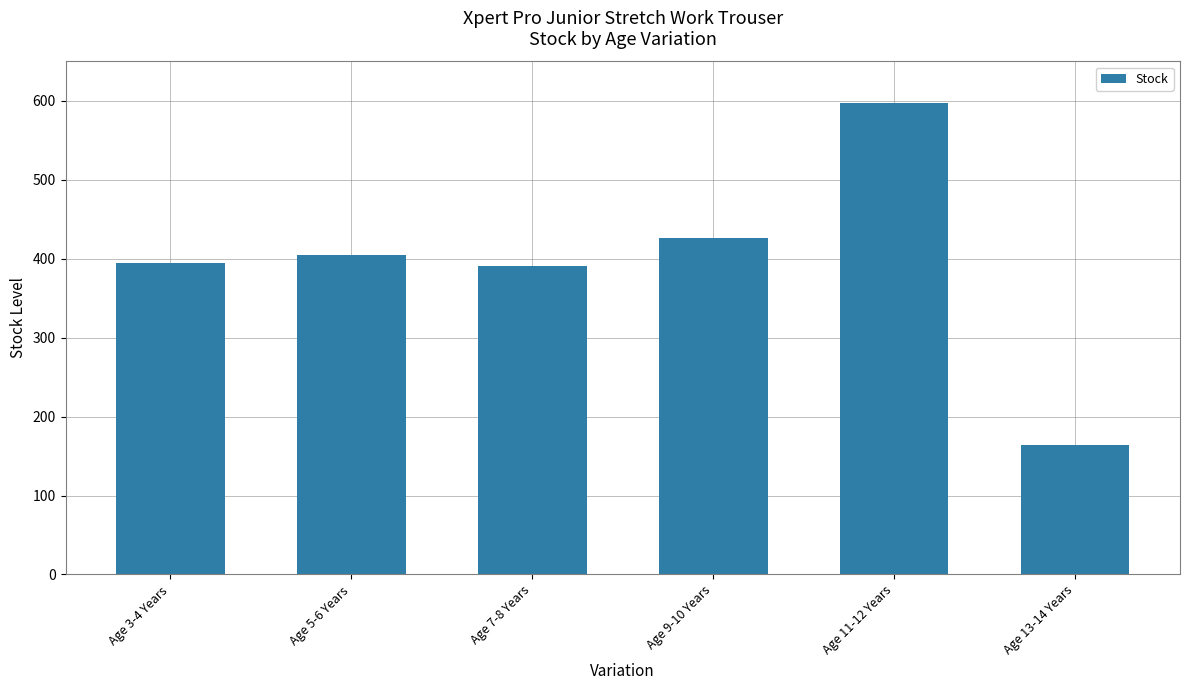

How many data points does each series have?

6